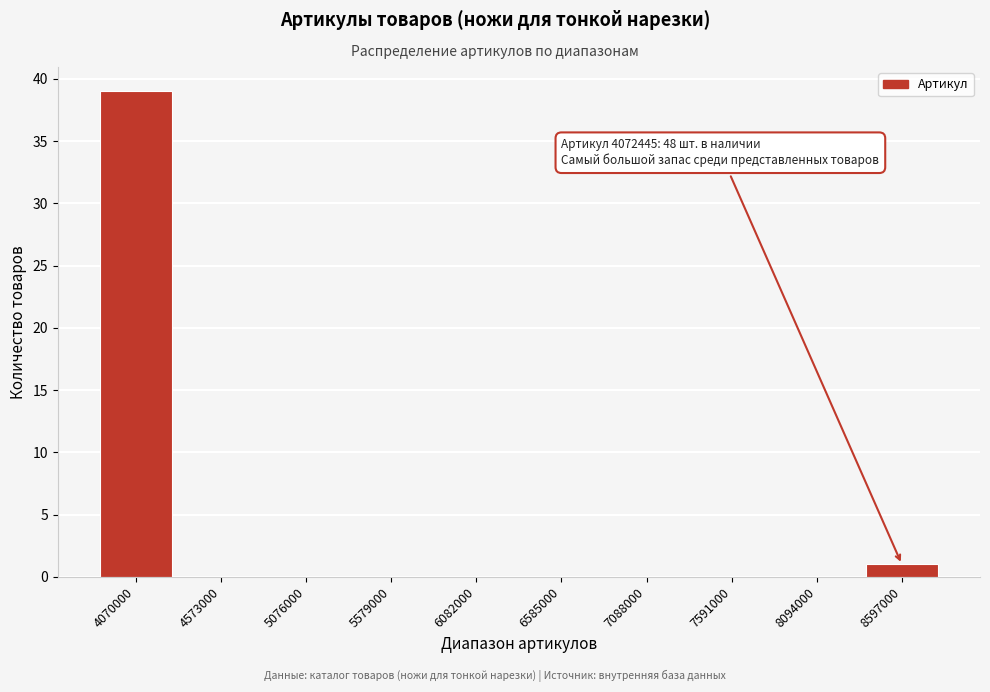

Reading right to left, transcribe all the data shown in this chart.

8597000=1	8094000=0	7591000=0	7088000=0	6585000=0	6082000=0	5579000=0	5076000=0	4573000=0	4070000=39